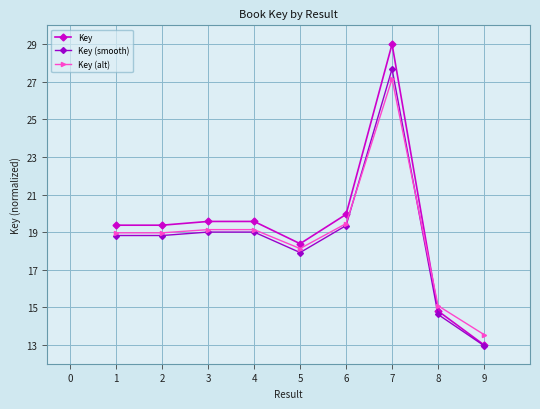

How many values in the Key series are below 19?

3